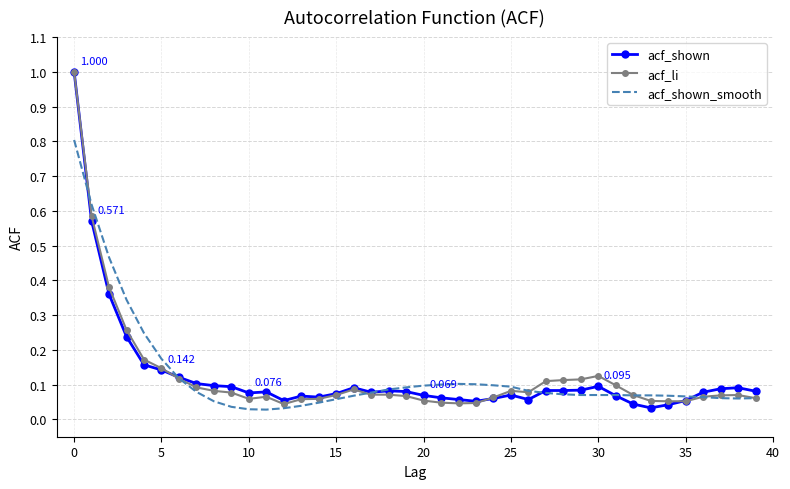

Reading left to right, extract all data points from this chart.

acf_shown: 1.0	0.6	0.4	0.2	0.2	0.1	0.1	0.1	0.1	0.1	0.1	0.1	0.1	0.1	0.1	0.1	0.1	0.1	0.1	0.1	0.1	0.1	0.1	0.1	0.1	0.1	0.1	0.1	0.1	0.1	0.1	0.1	0.0	0.0	0.0	0.1	0.1	0.1	0.1	0.1
acf_li: 1.0	0.6	0.4	0.3	0.2	0.1	0.1	0.1	0.1	0.1	0.1	0.1	0.0	0.1	0.1	0.1	0.1	0.1	0.1	0.1	0.1	0.0	0.0	0.0	0.1	0.1	0.1	0.1	0.1	0.1	0.1	0.1	0.1	0.1	0.1	0.1	0.1	0.1	0.1	0.1
acf_shown_smooth: 0.8	0.6	0.5	0.3	0.2	0.2	0.1	0.1	0.1	0.0	0.0	0.0	0.0	0.0	0.0	0.1	0.1	0.1	0.1	0.1	0.1	0.1	0.1	0.1	0.1	0.1	0.1	0.1	0.1	0.1	0.1	0.1	0.1	0.1	0.1	0.1	0.1	0.1	0.1	0.1